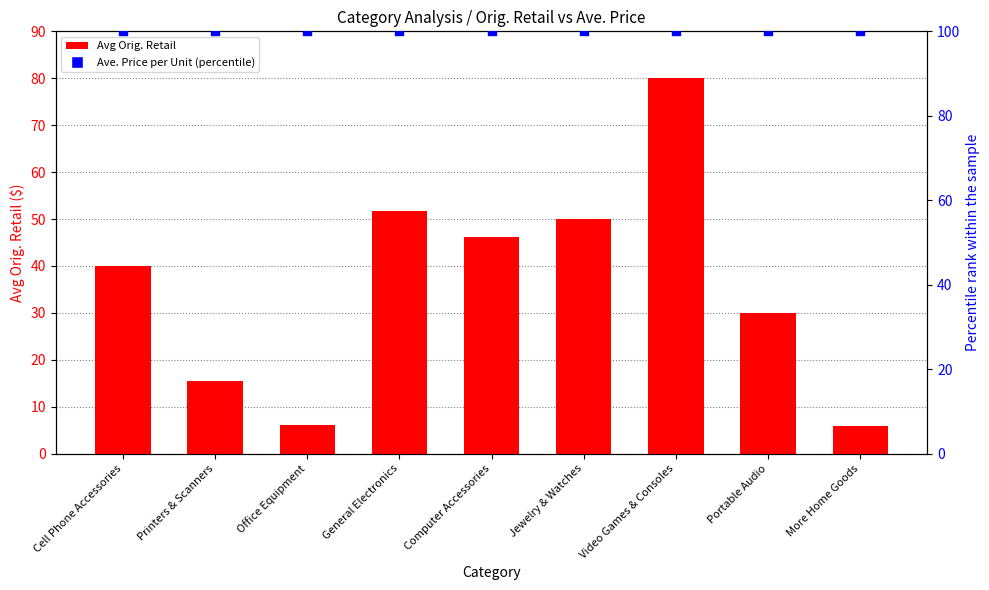

Which series contains the highest Y value?

Ave. Price per Unit (percentile)